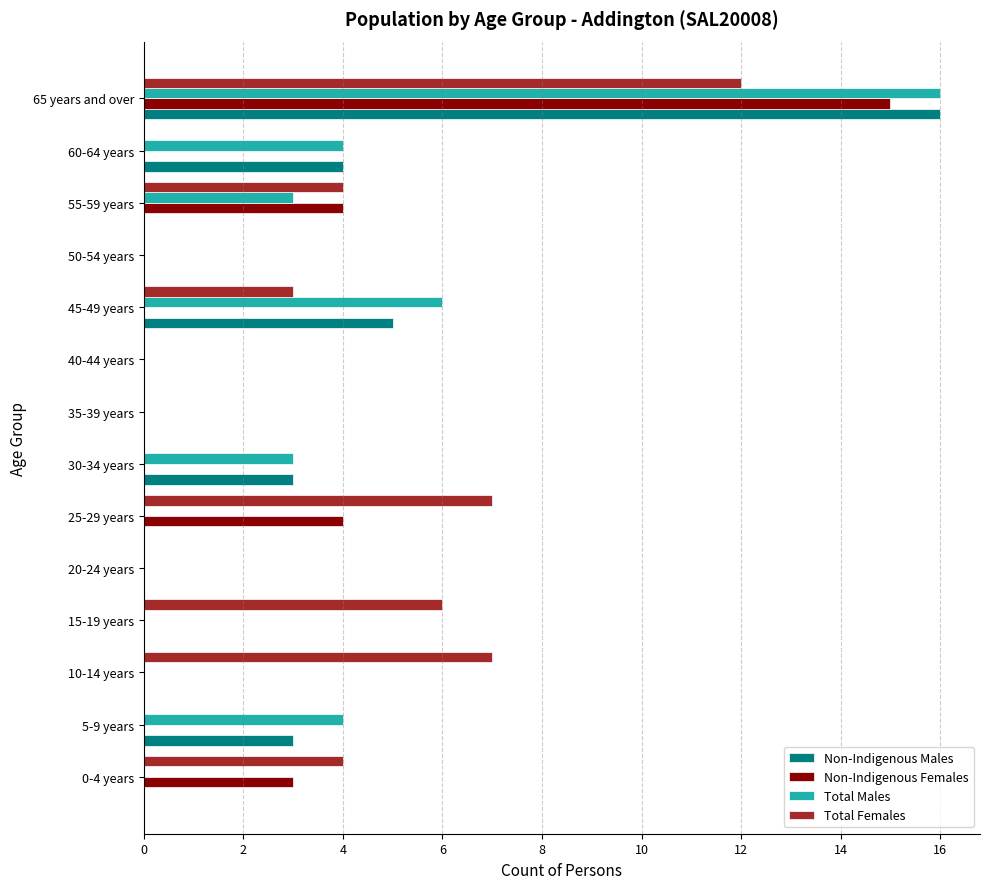

What is the sum of all Non-Indigenous Females values?

26